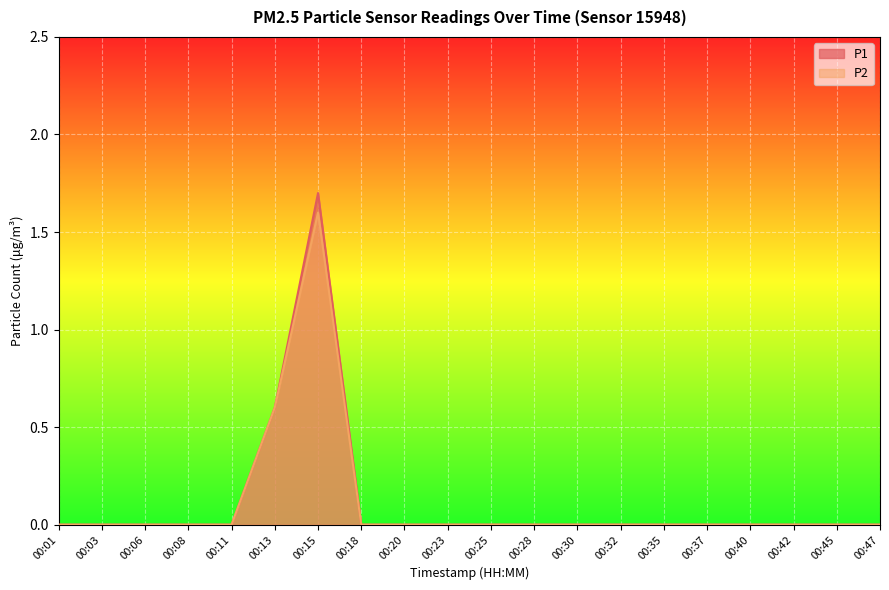

The P1 series shows 0.8 at 00:47. True or false?

False